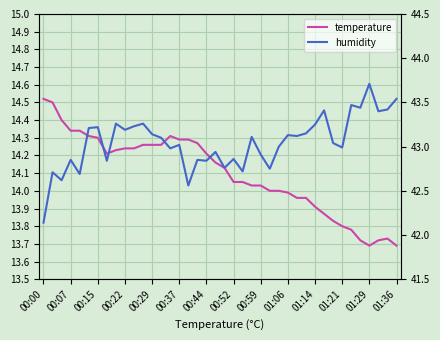

What is the value of the temperature point at the 25th from the left?

14.0